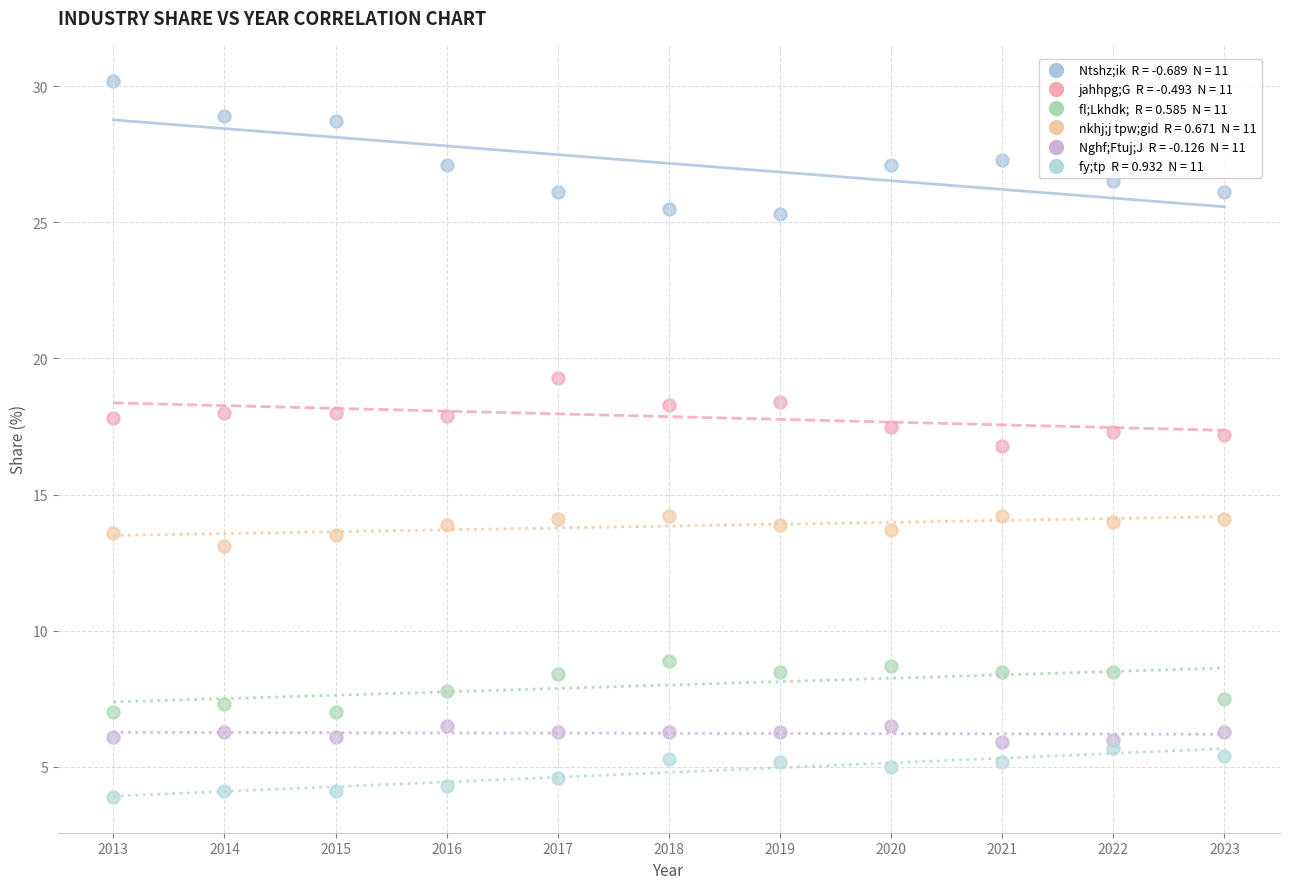

Across all data points, what is the range of Y values (max minus min)?

26.3